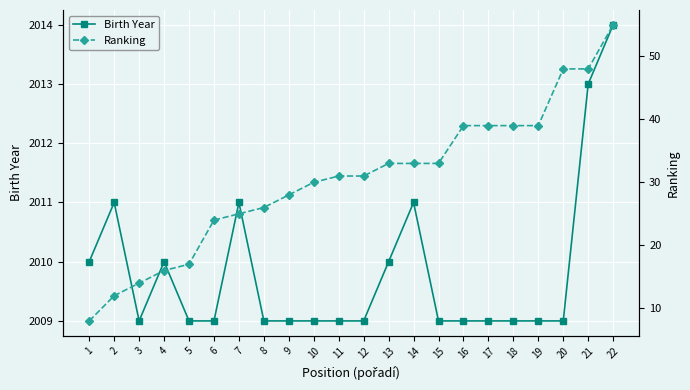

What is the greatest value displayed?

2014